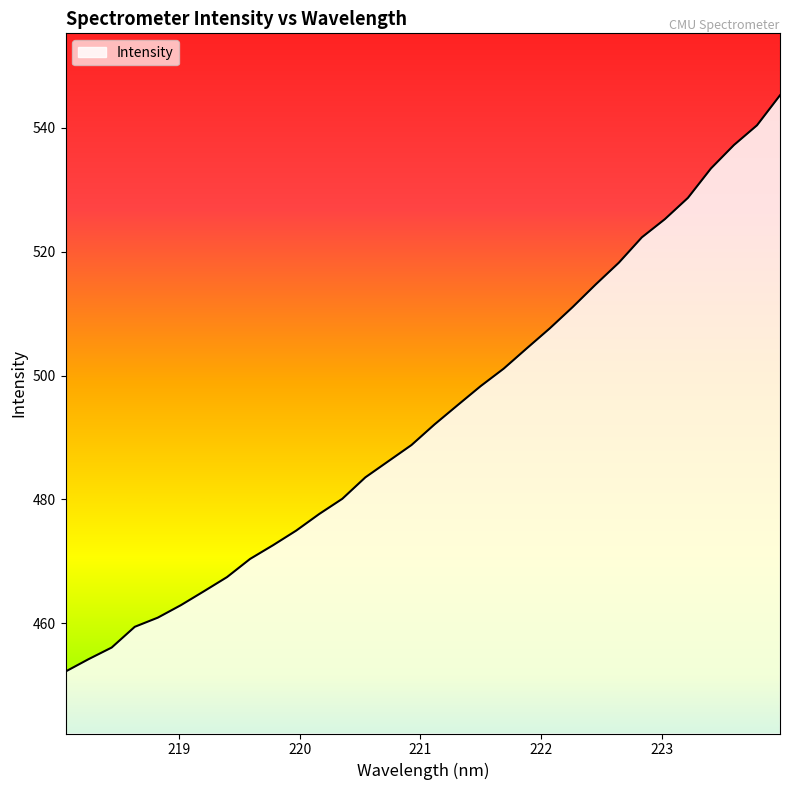

What is the difference between the maximum and minimum values?

93.0